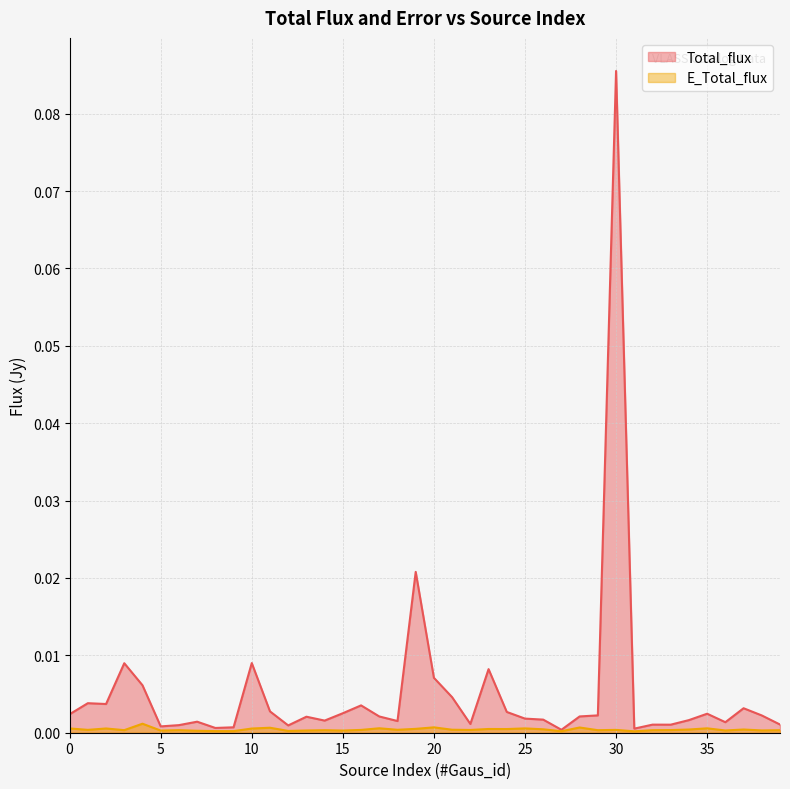

Is it true that Total_flux equals 0.0 at 0?

True